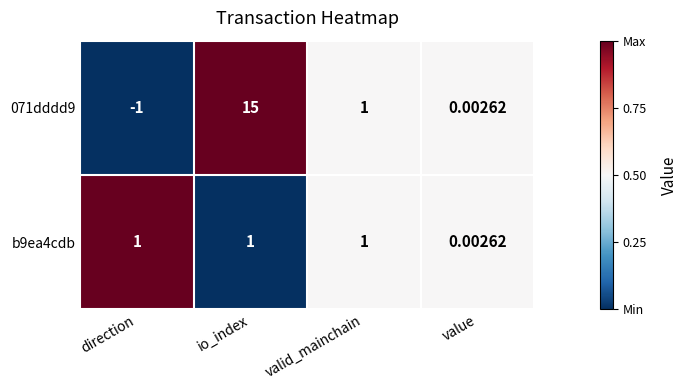

Which category has the lowest value across all series?

direction